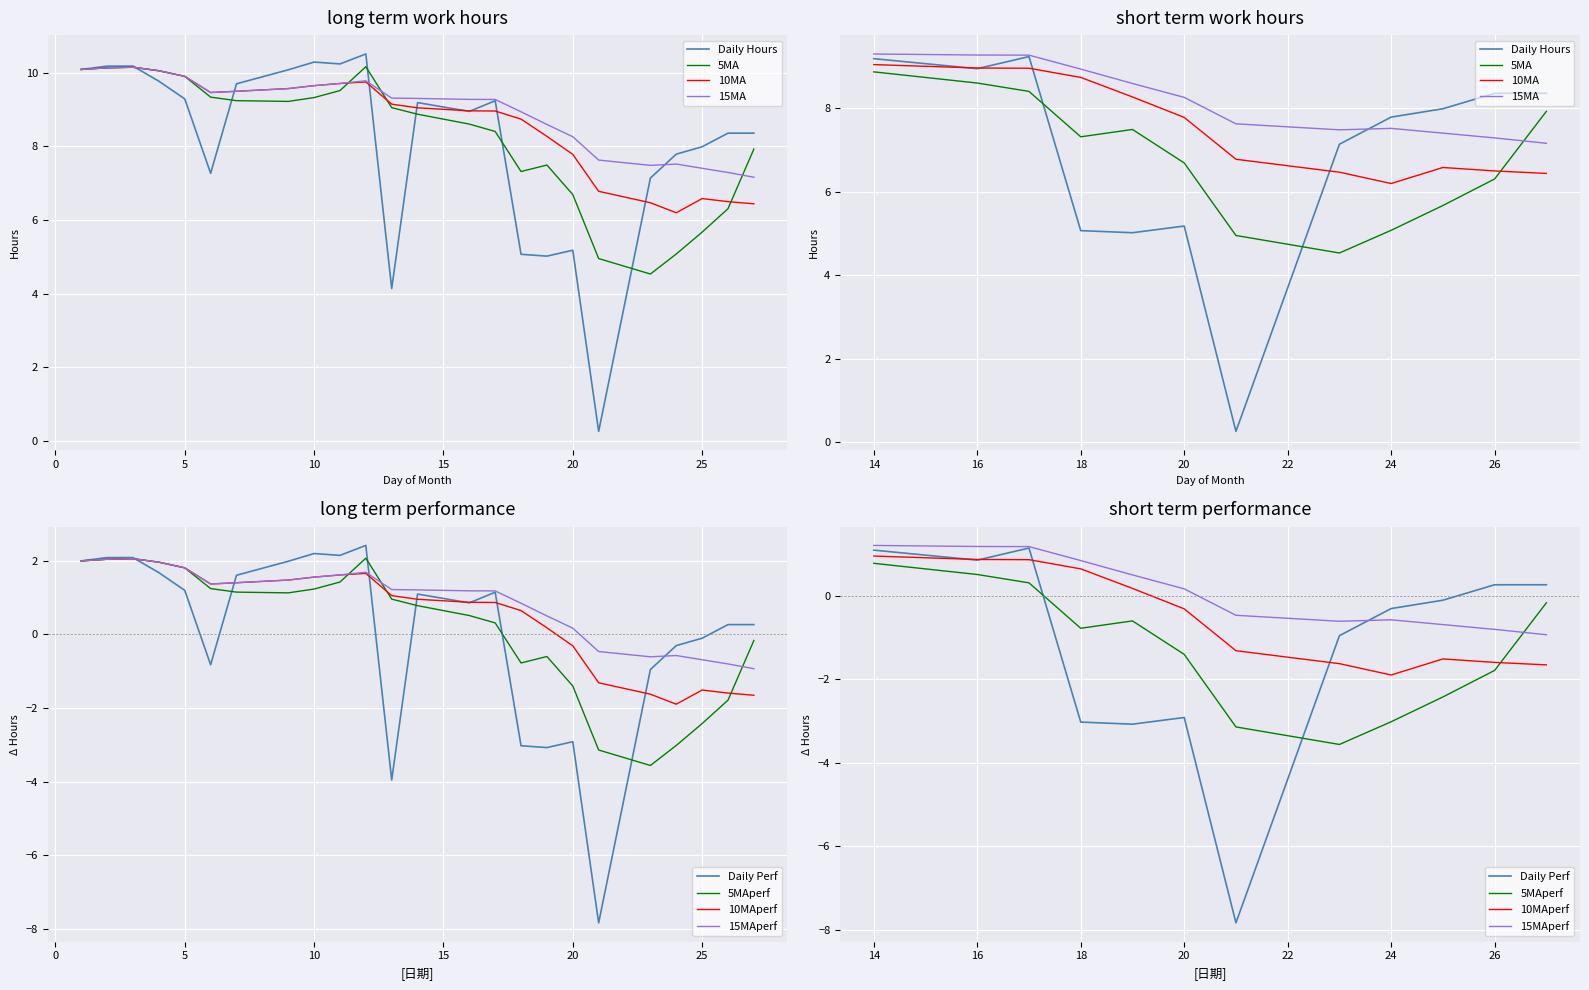

Rank the categories by value from highest to lowest.

12, 10, 11, 2, 3, 1, 9, 4, 7, 5, 17, 14, 16, 26, 27, 25, 24, 6, 23, 20, 18, 19, 13, 21